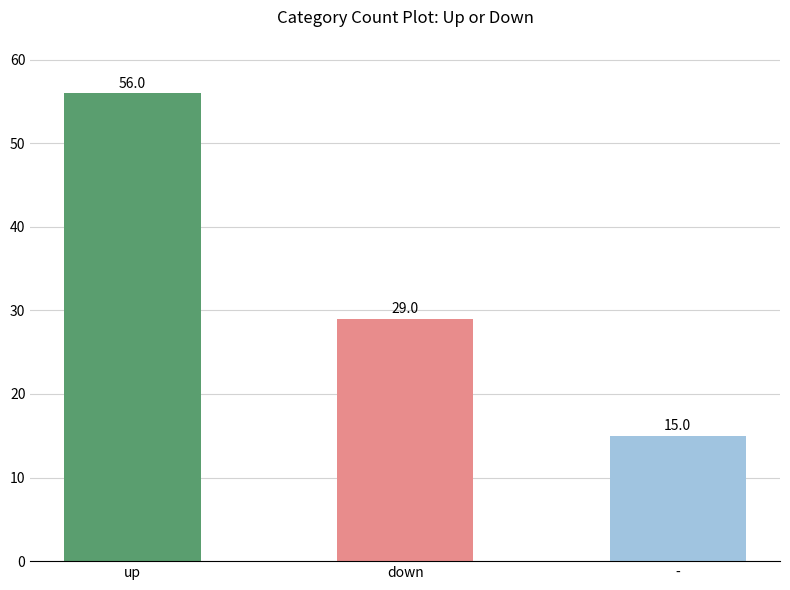

Reading right to left, list all the values displayed in this chart.

15	29	56